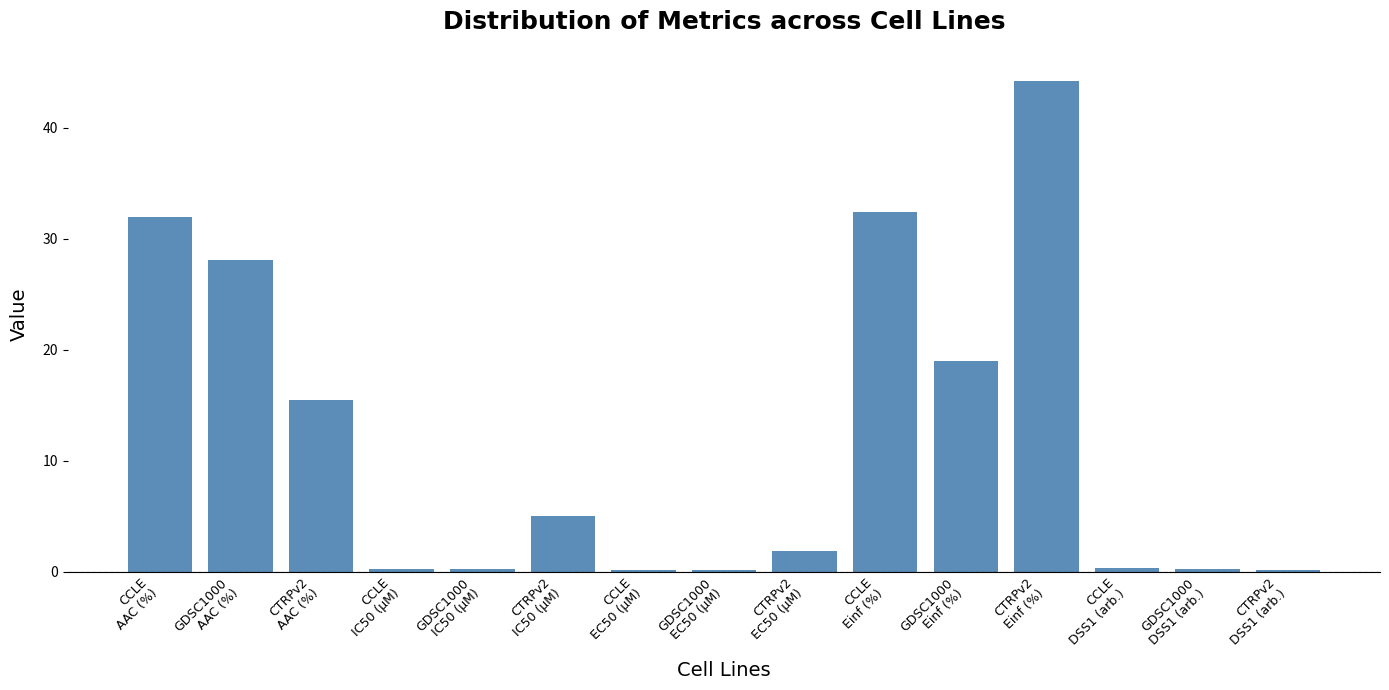

What value does the data have at GDSC1000
AAC (%)?

28.1